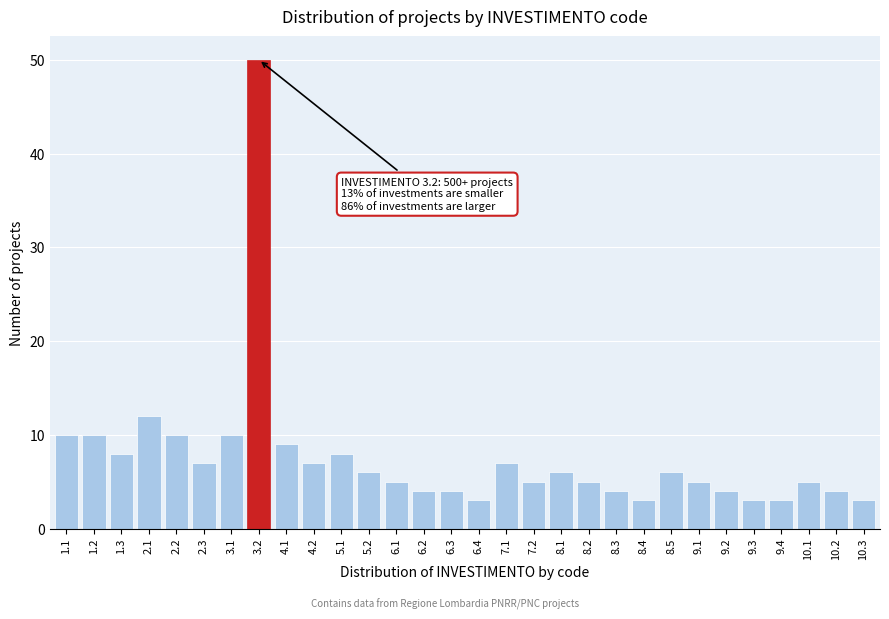

Reading right to left, list all the values displayed in this chart.

3	4	5	3	3	4	5	6	3	4	5	6	5	7	3	4	4	5	6	8	7	9	50	10	7	10	12	8	10	10